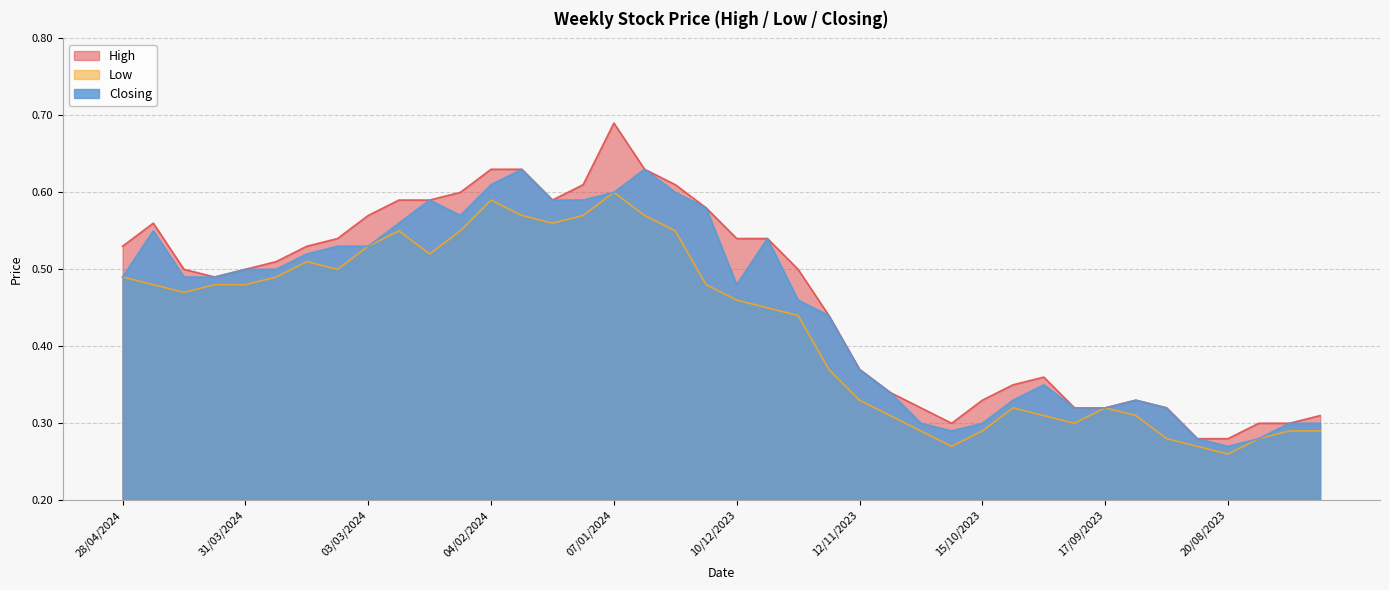

List the series in order of their overall mean, lowest first.

Low, Closing, High